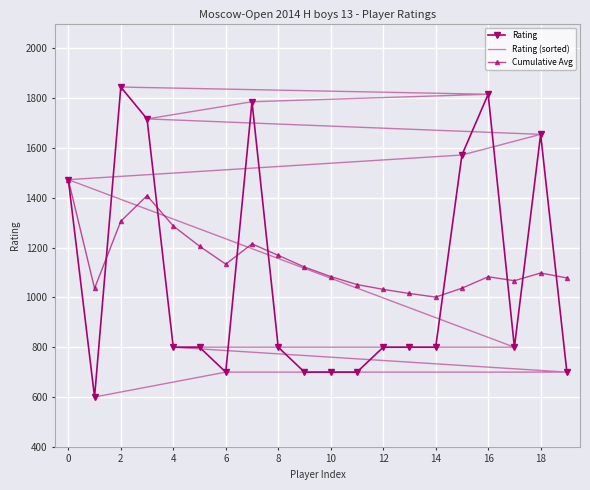

True or false: Rating has more than 2 points higher than both neighbors.

True